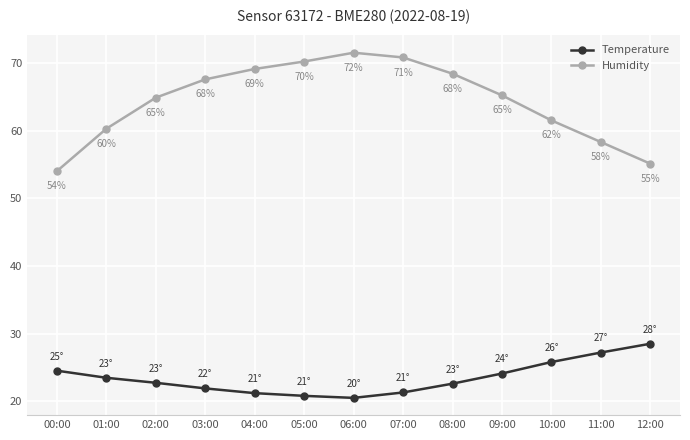

What is the spread (max minus min) of values at 04:00?

47.9